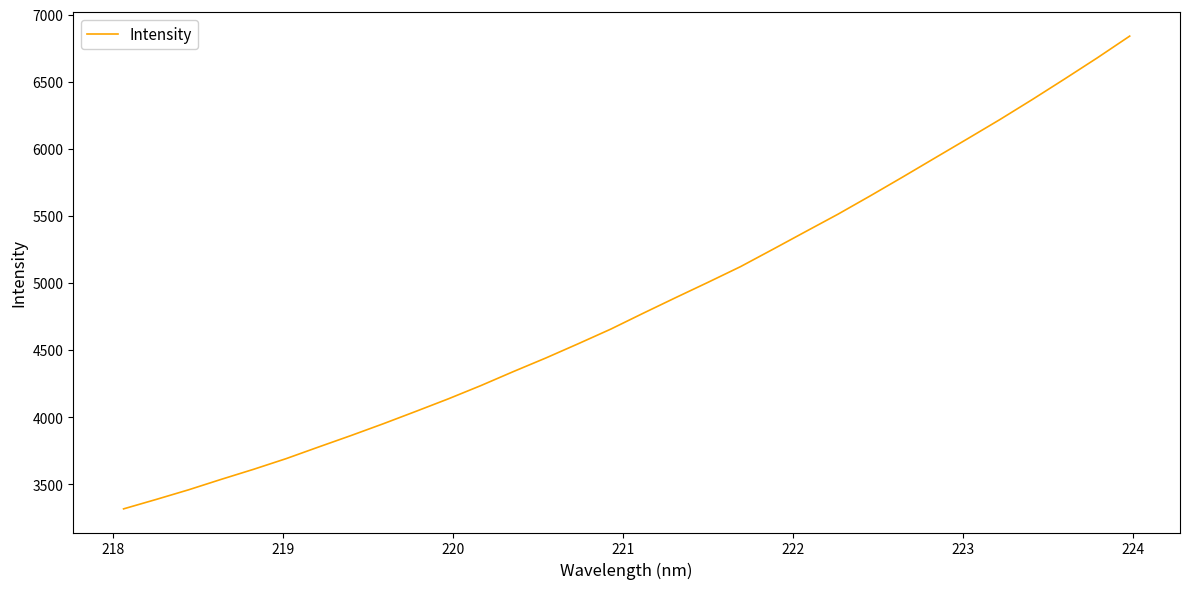

What is the difference between the maximum and minimum values?

3523.2